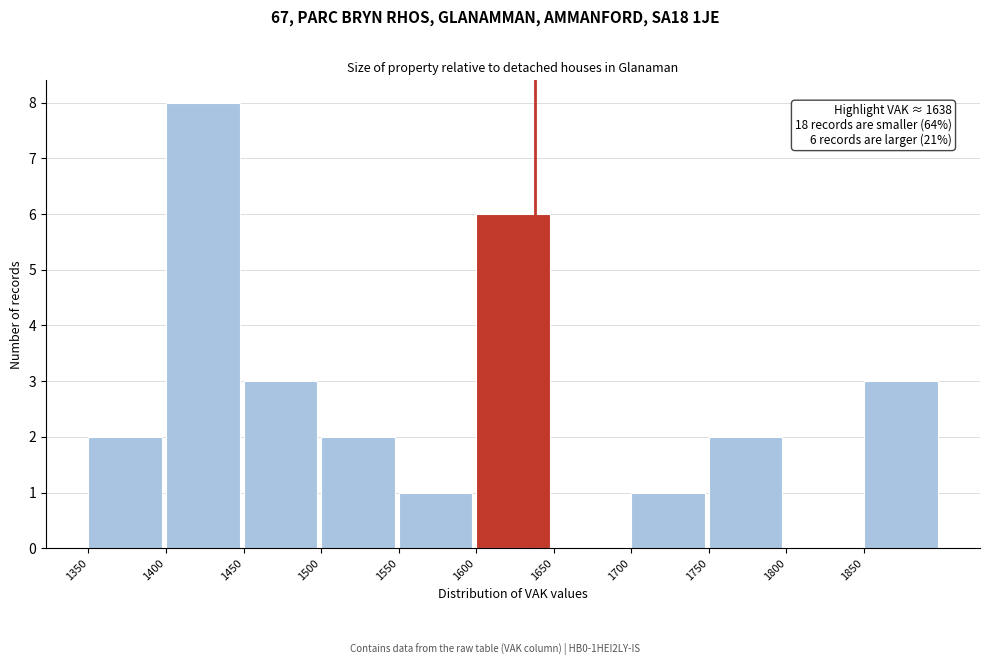

Over which range of the x-axis is the bar tallest?

1400 to 1450